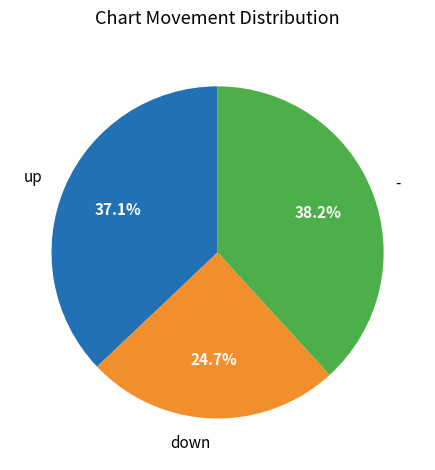

Rank the categories by value from highest to lowest.

-, up, down